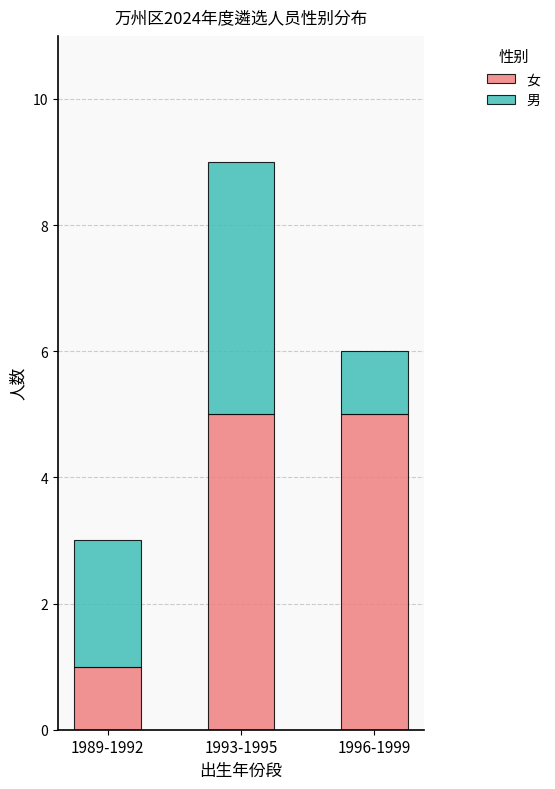

At which category is the sum across all series the highest?

1993-1995